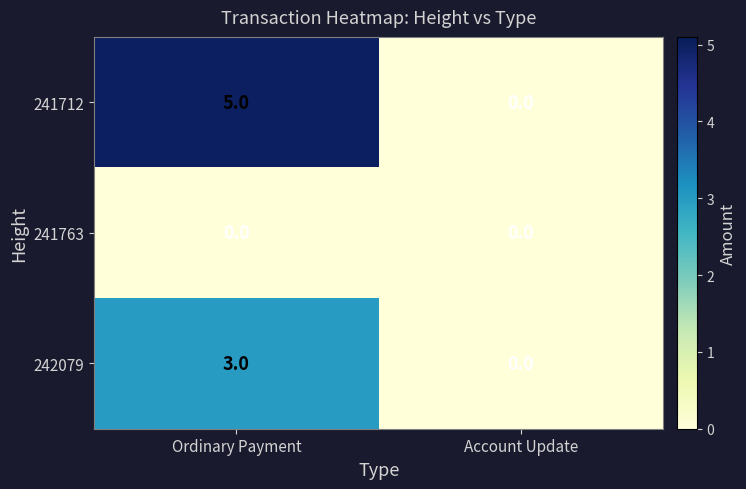

Rank the series at Ordinary Payment from highest to lowest value.

241712, 242079, 241763